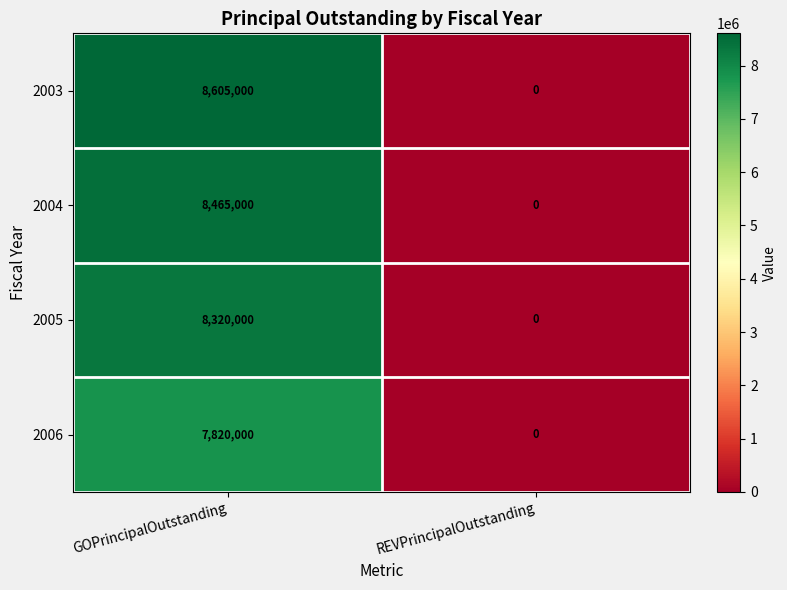

Is it true that 2006 equals 3685911 at REVPrincipalOutstanding?

False